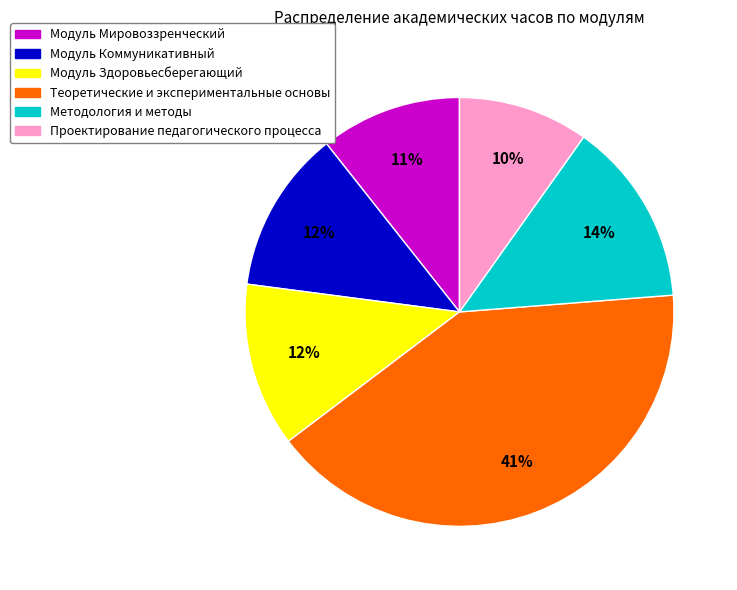

How many segments does this pie chart have?

6